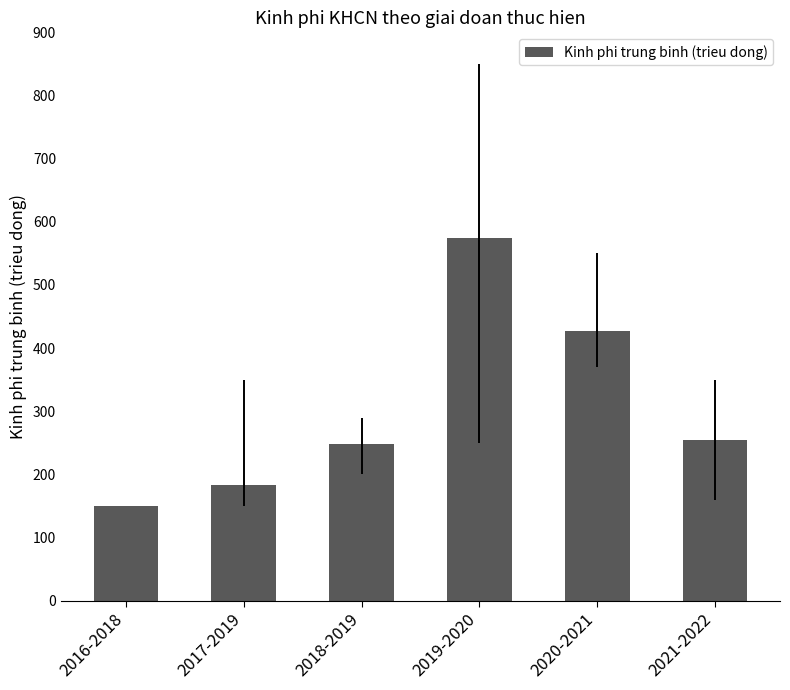

What is the difference between the second highest and minimum values?

277.5